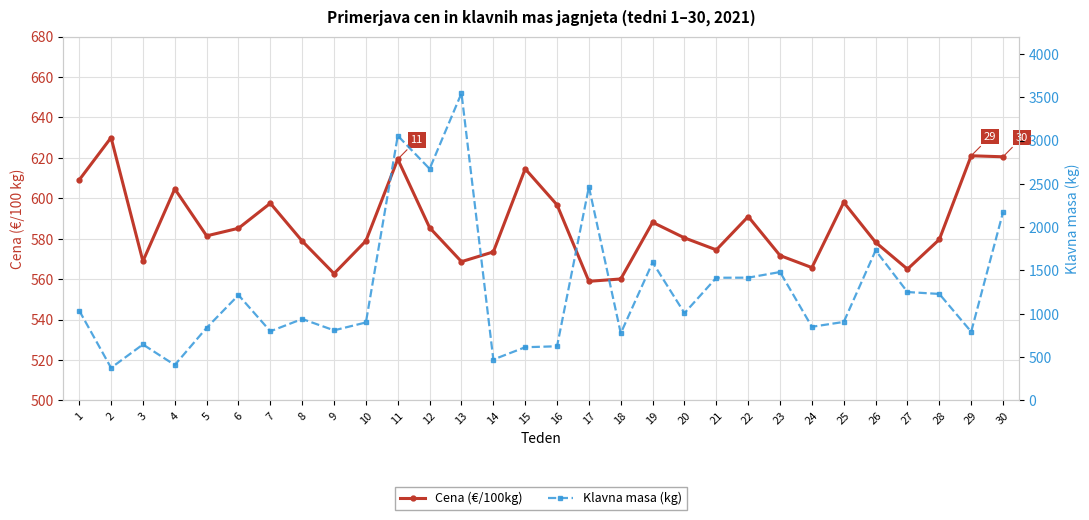

True or false: Cena (€/100kg) and Klavna masa (kg) cross at least once.

True